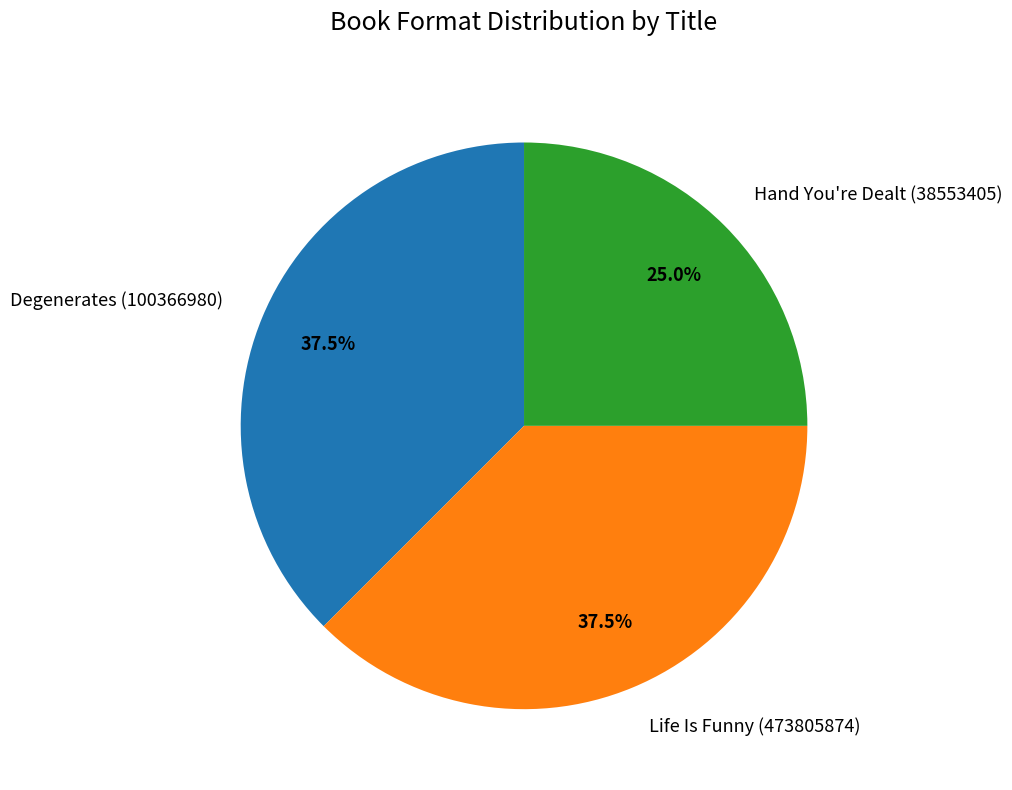

How many slices are in this pie chart?

3